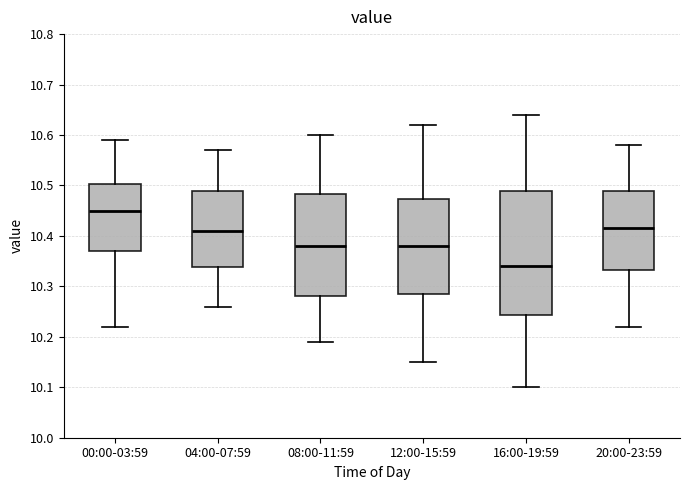

Reading left to right, transcribe this box plot: for each box, give where its median line is, the range the box spans, and where its two whiskers end, as read against the y-axis. The values are not printed on the chart, so give them approximately, as read against the axis.

00:00-03:59: median 10.45, box 10.37 to 10.50, whiskers 10.22 to 10.59
04:00-07:59: median 10.41, box 10.34 to 10.49, whiskers 10.26 to 10.57
08:00-11:59: median 10.38, box 10.28 to 10.48, whiskers 10.19 to 10.60
12:00-15:59: median 10.38, box 10.29 to 10.47, whiskers 10.15 to 10.62
16:00-19:59: median 10.34, box 10.24 to 10.49, whiskers 10.10 to 10.64
20:00-23:59: median 10.42, box 10.33 to 10.49, whiskers 10.22 to 10.58